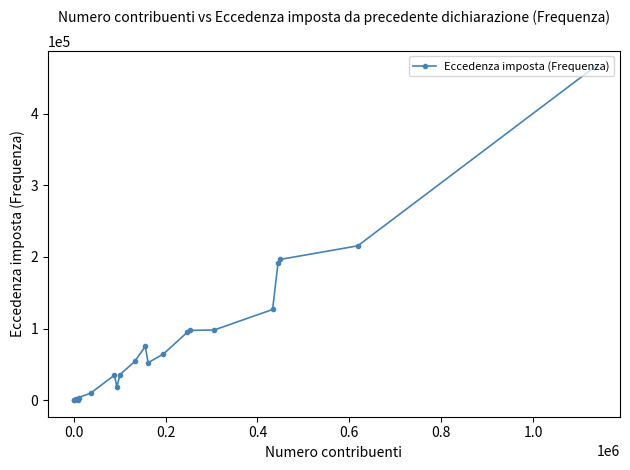

What is the greatest value displayed?

464801